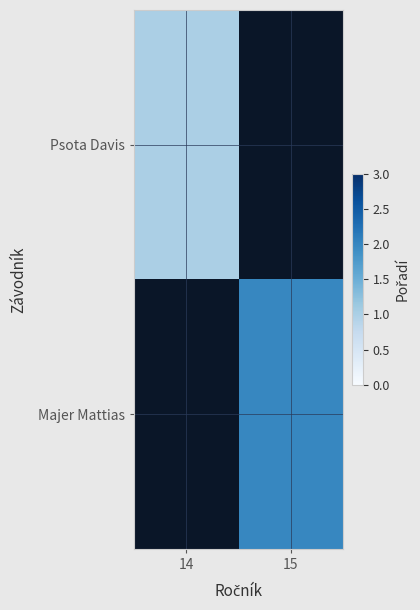

Is it true that Psota Davis equals 1.7 at 14?

False